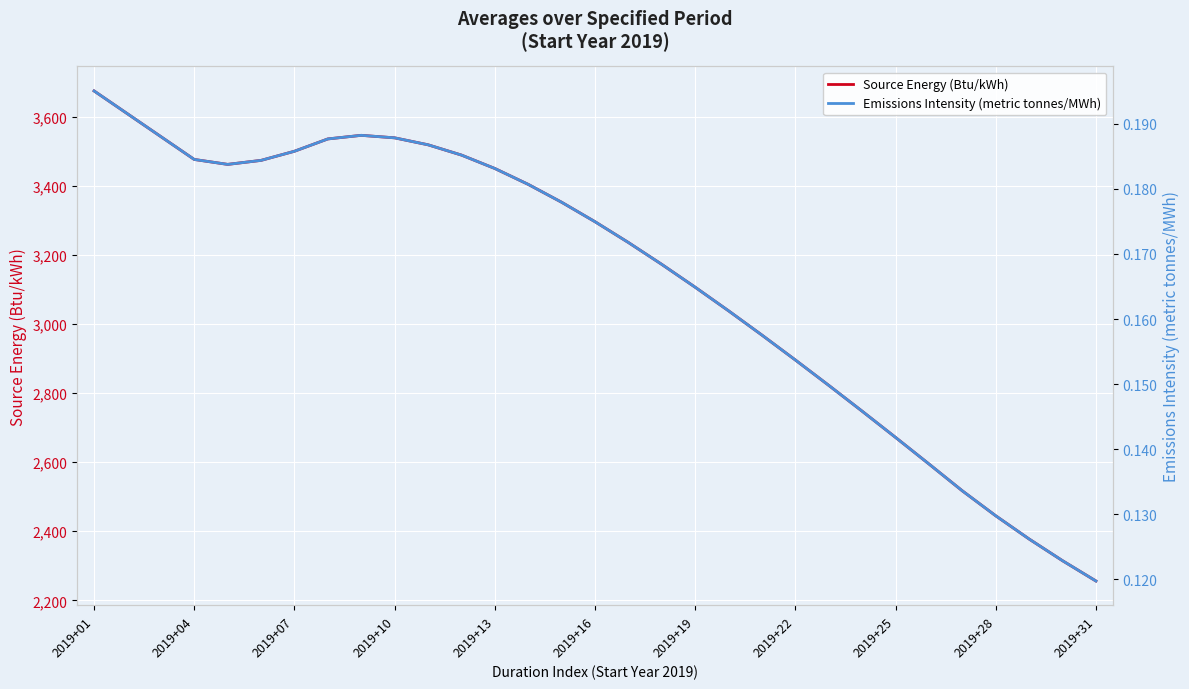

Which category has the highest value in the Emissions Intensity (metric tonnes/MWh) series?

2019+01